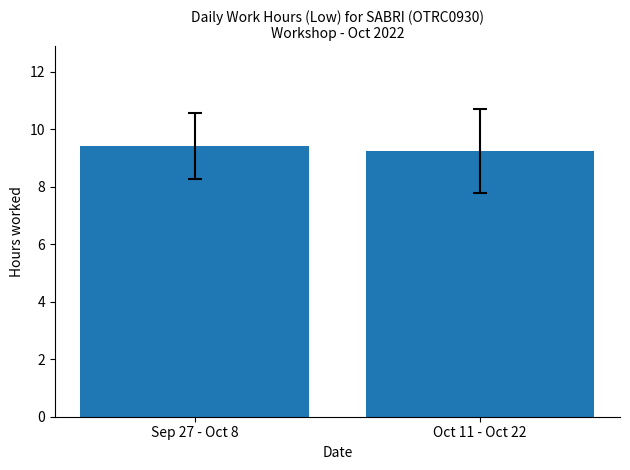

What is the label of the 2nd bar from the right?

Sep 27 - Oct 8